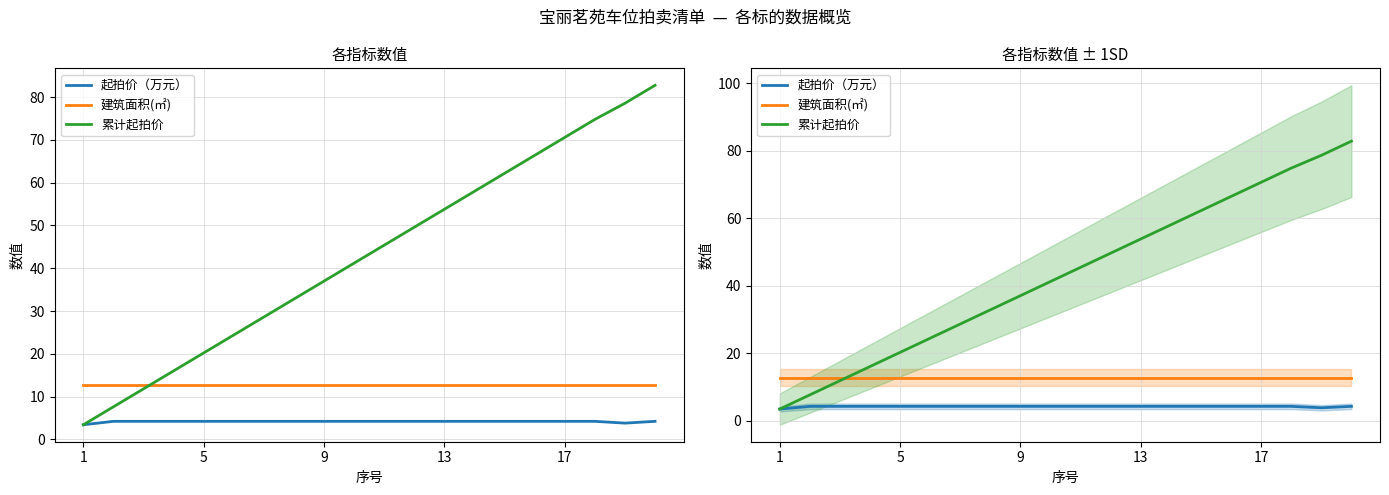

Does the chart display data point markers on the line(s)?

No